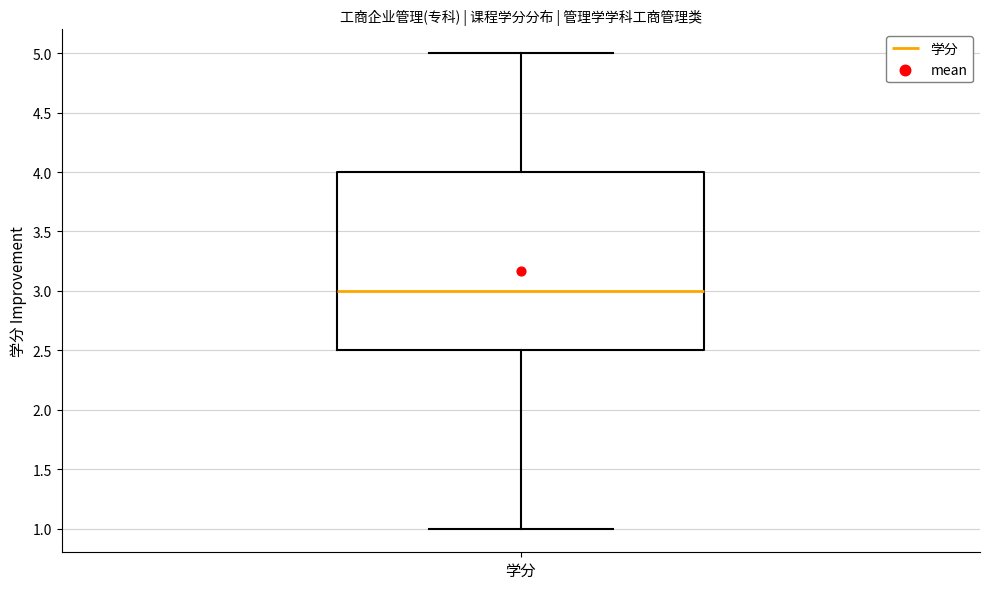

Where does the median line of the box for 学分 sit on the y-axis? The values are not printed on the chart, so give them approximately, as read against the axis.

3.0